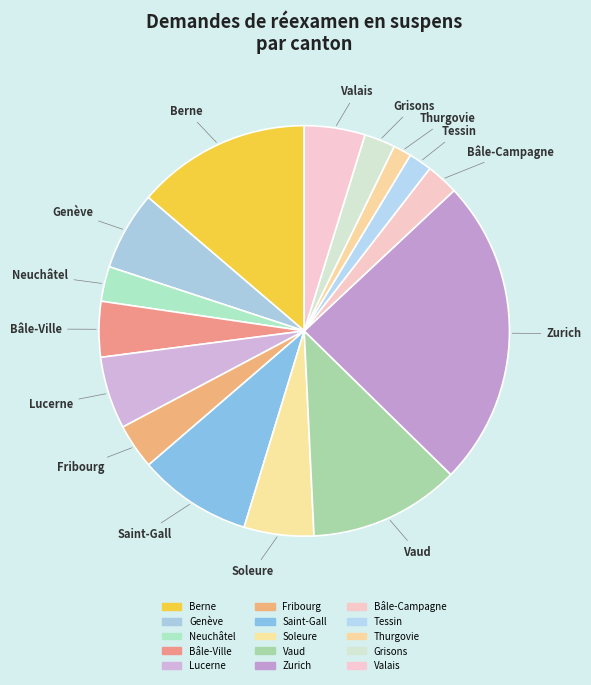

True or false: Valais accounts for 5% of the total.

True